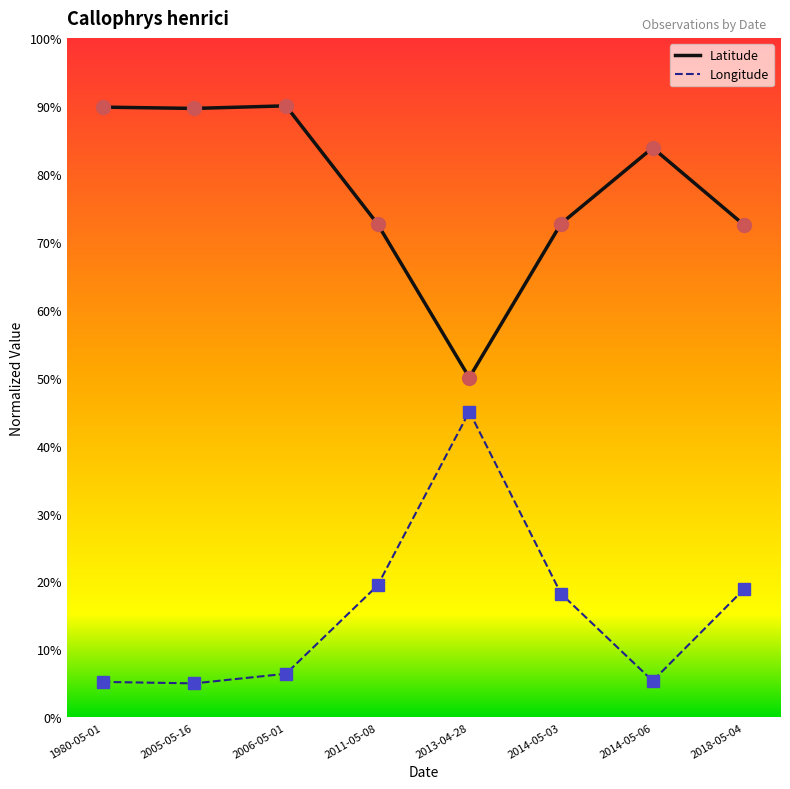

What is the sum of all Latitude values?

6.2